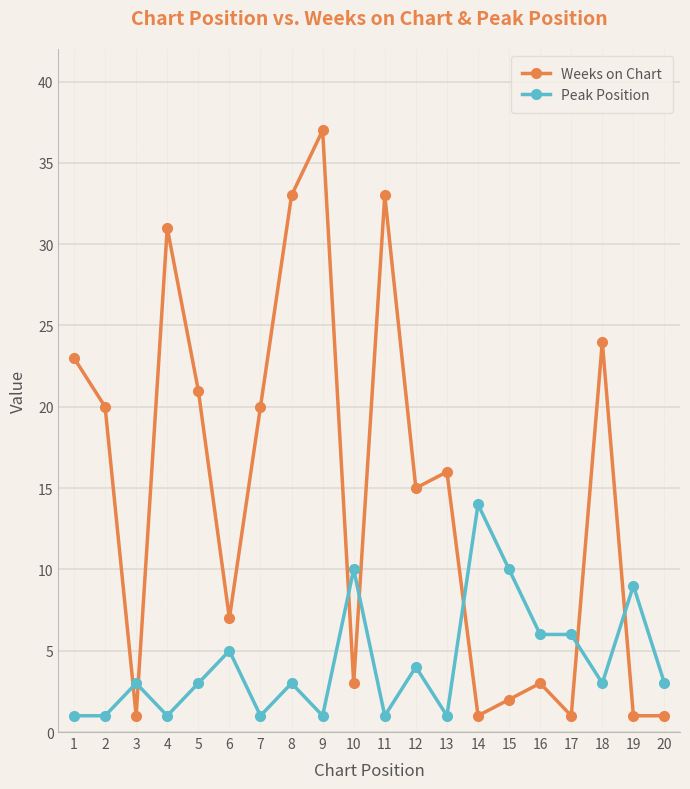

Does the chart display data point markers on the line(s)?

Yes